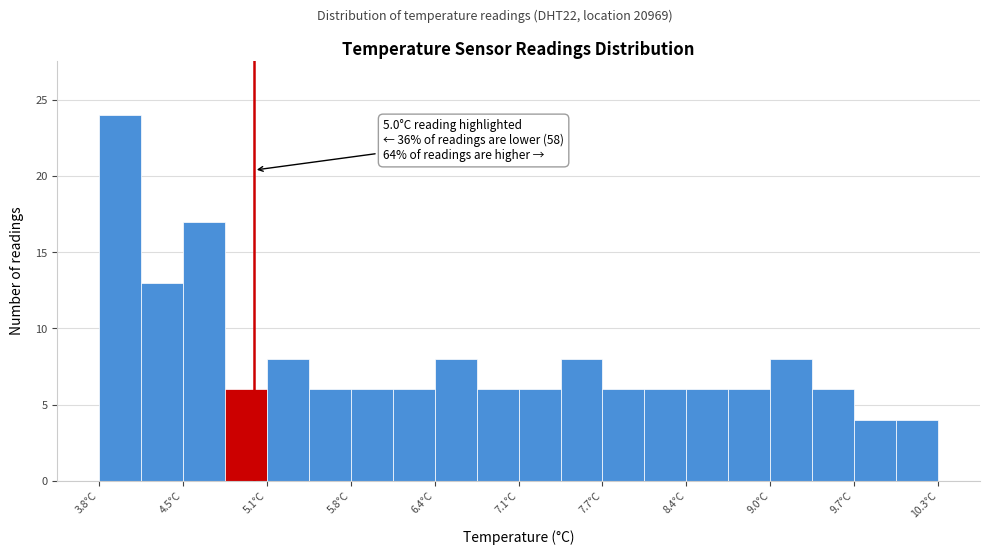

Around what value on the x-axis is the tallest bar? Give the approximate position of its centre, as read against the axis.

4.0